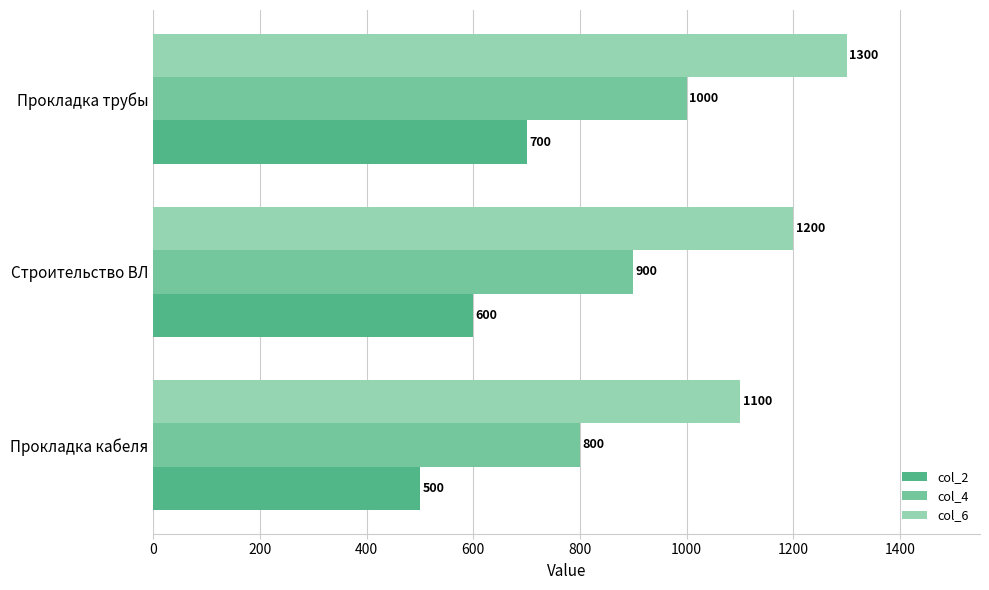

At how many categories does at least one series exceed 848?

3